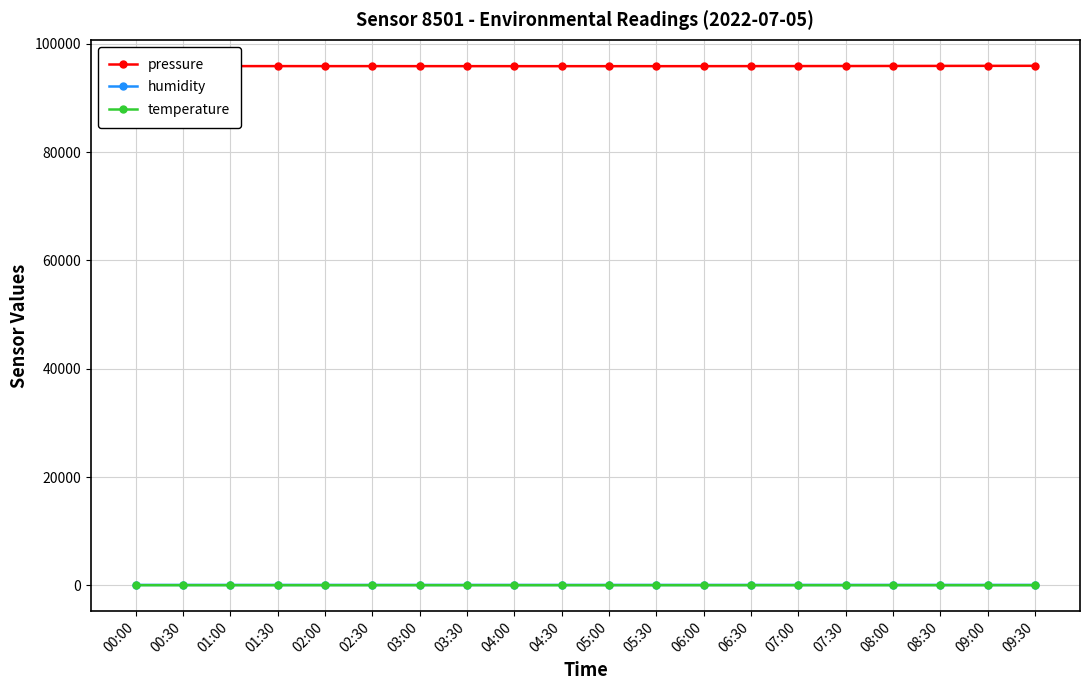

The value of humidity at 04:30 is 67.5. True or false?

True